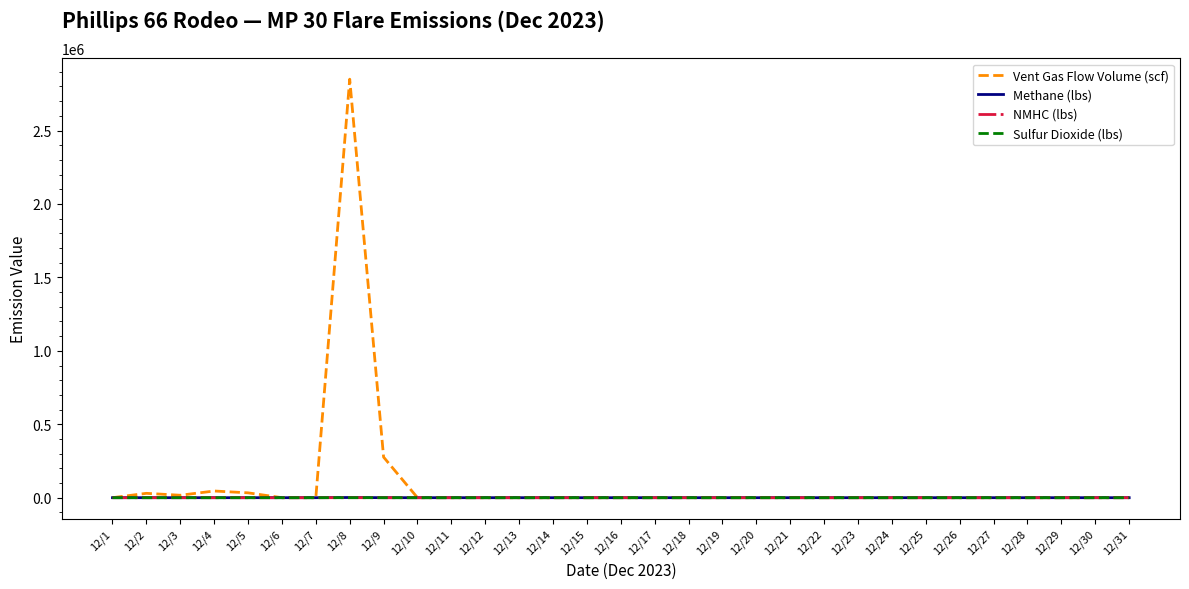

The value of Sulfur Dioxide (lbs) at 12/20 is 0.0. True or false?

True